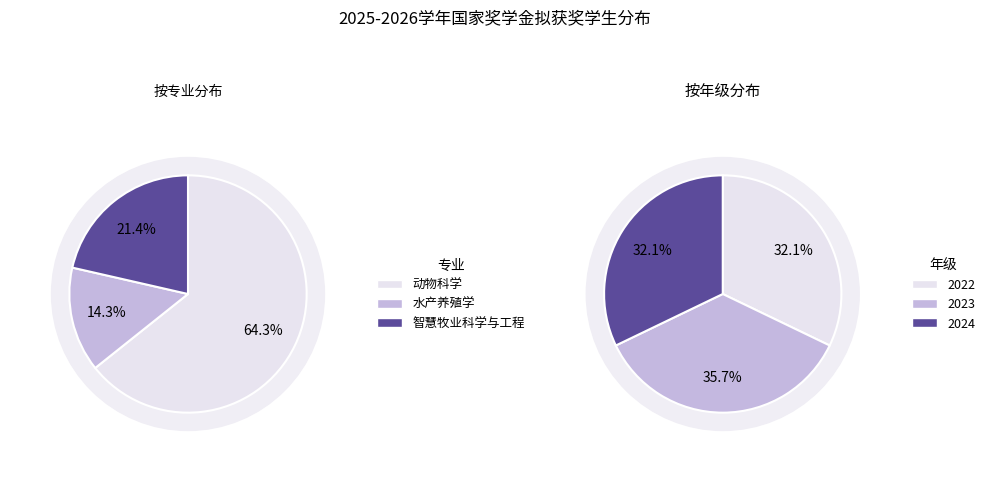

How many segments does this pie chart have?

3